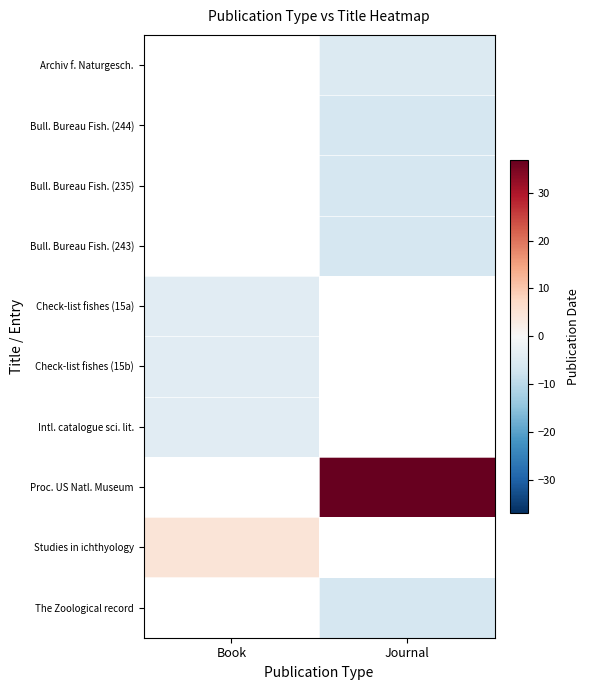

Read the The Zoological record value at Journal.

-6.1